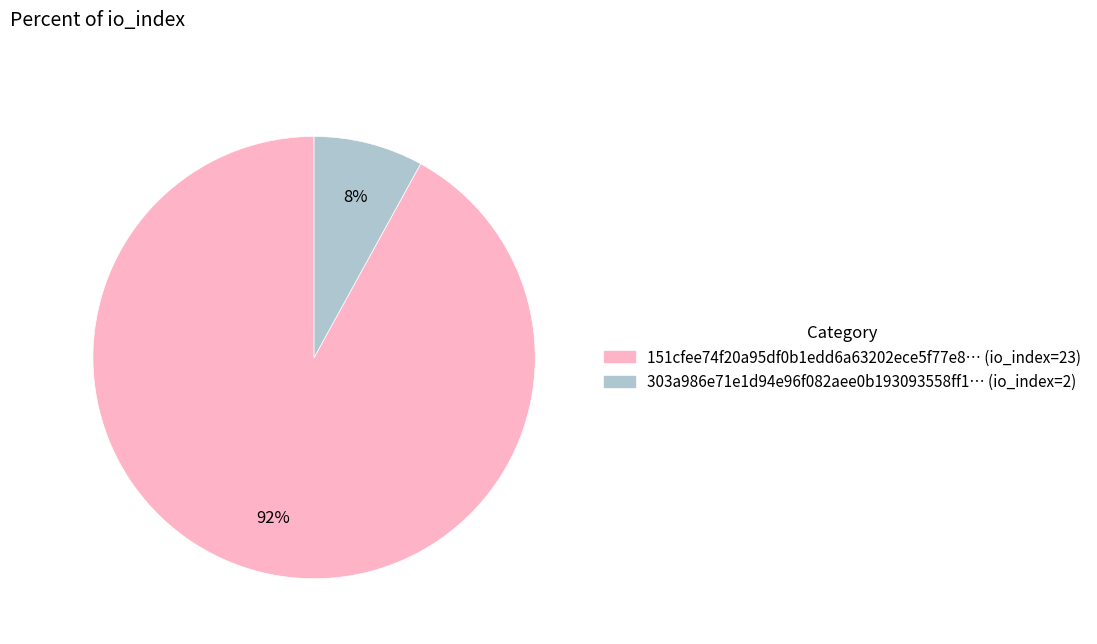

To the nearest percent, what percentage of the pie is 151cfee74f20a95df0b1edd6a63202ece5f77e8… (io_index=23)?

92%